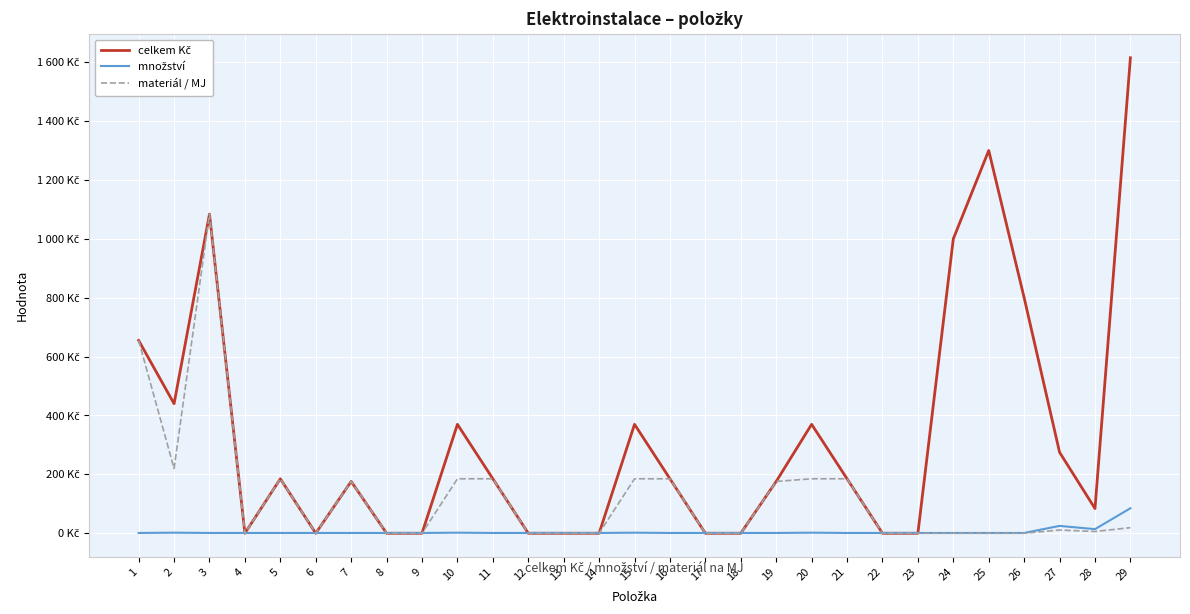

Reading left to right, transcribe all the data shown in this chart.

celkem Kč: 655	440	1084	0	185	0	176	0	0	370	185	0	0	0	370	185	0	0	176	370	185	0	0	1000	1300	800	275	84	1615
množství: 1	2	1	1	1	1	1	1	1	2	1	1	1	1	2	1	1	1	1	2	1	1	1	1	1	1	25	14	85
materiál / MJ: 655	220	1084	0	185	0	176	0	0	185	185	0	0	0	185	185	0	0	176	185	185	0	0	0	0	0	11	6	19